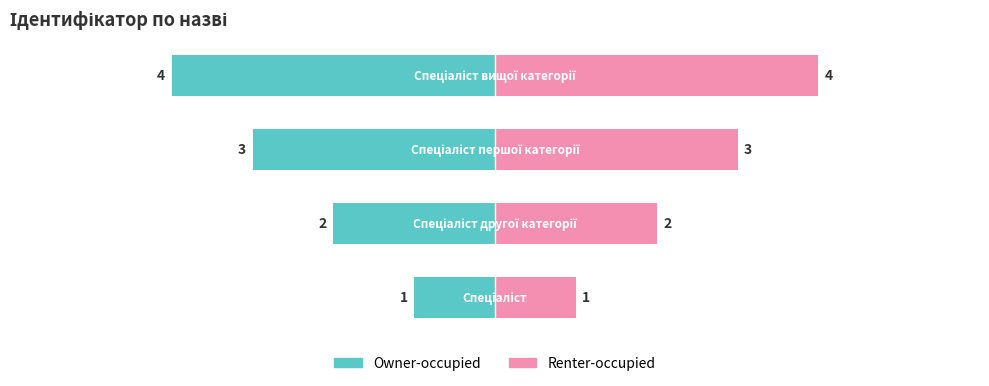

Reading right to left, what are all the values shown in this chart?

Owner-occupied: 3=-4	2=-3	1=-2	0=-1
Renter-occupied: 3=4	2=3	1=2	0=1